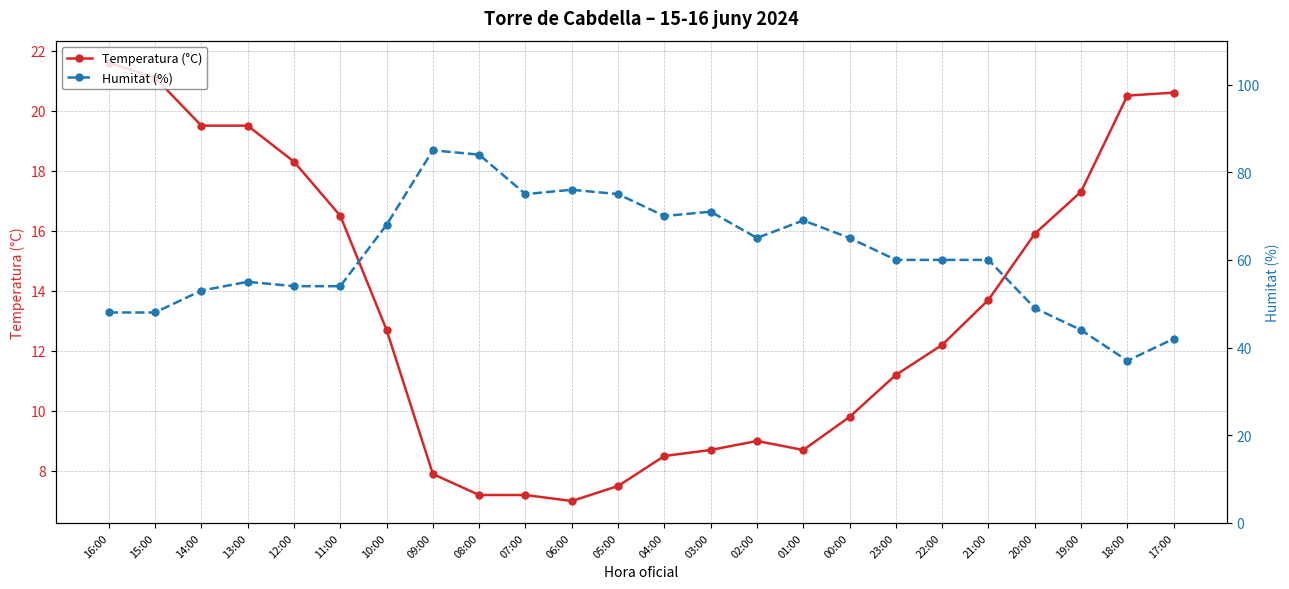

How many values in the Temperatura (°C) series are below 12?

11